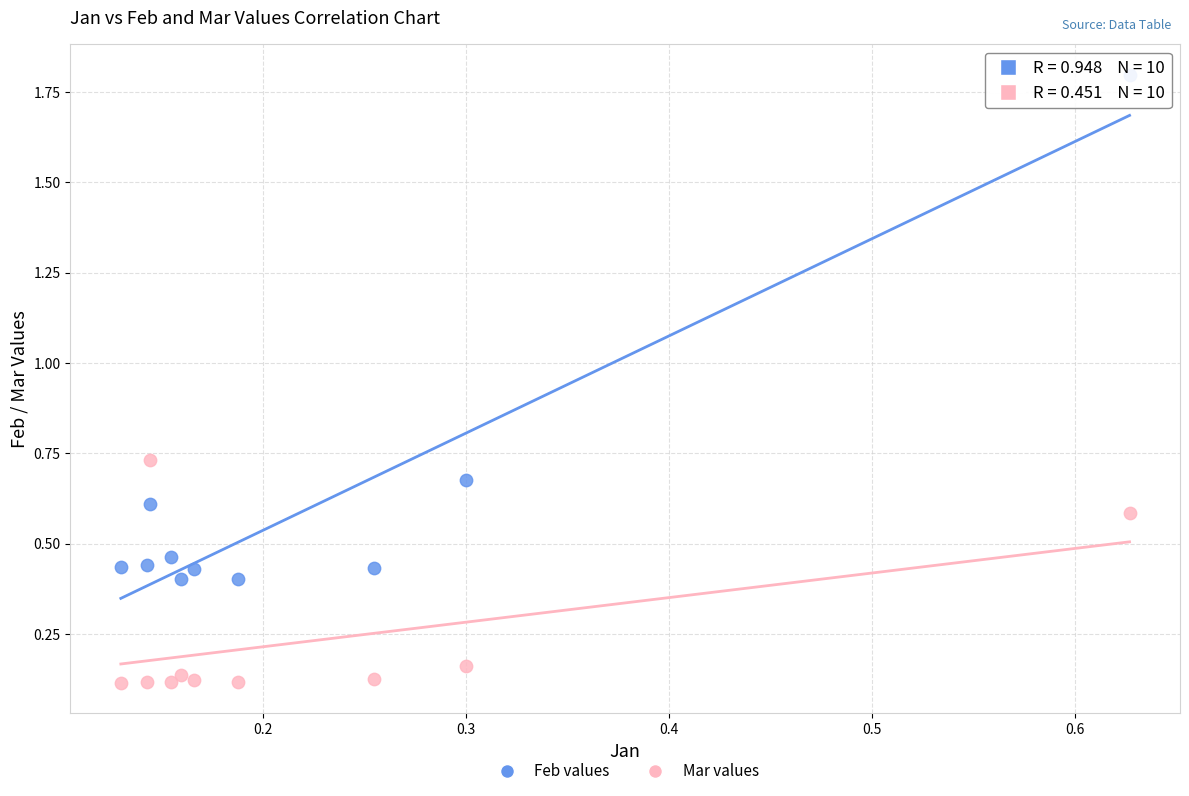

Which series contains the lowest Y value?

Mar values